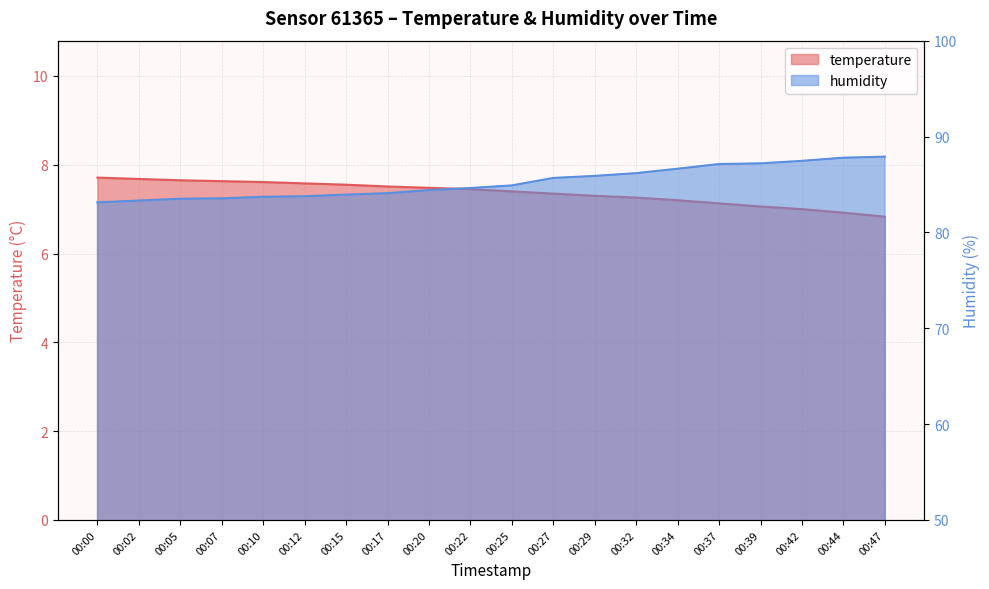

What is the sum of all temperature values?

147.3